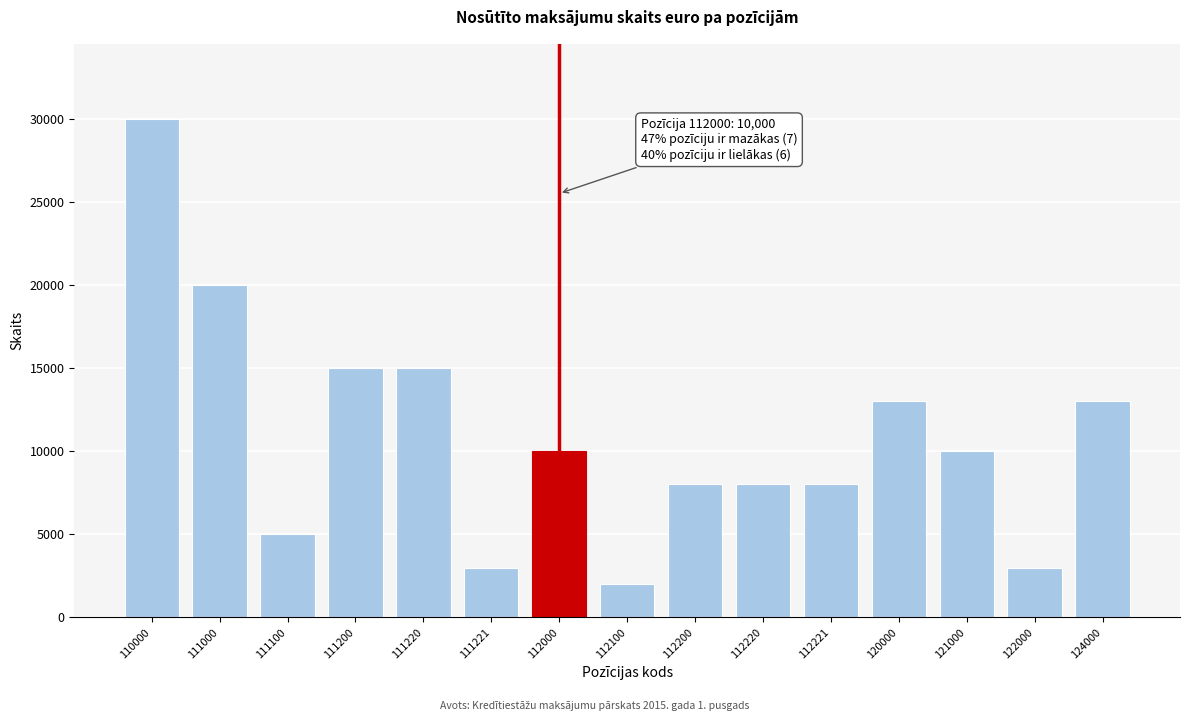

Reading left to right, extract all data points from this chart.

110000=30000	111000=20000	111100=5000	111200=15000	111220=15000	111221=3000	112000=10000	112100=2000	112200=8000	112220=8000	112221=8000	120000=13000	121000=10000	122000=3000	124000=13000